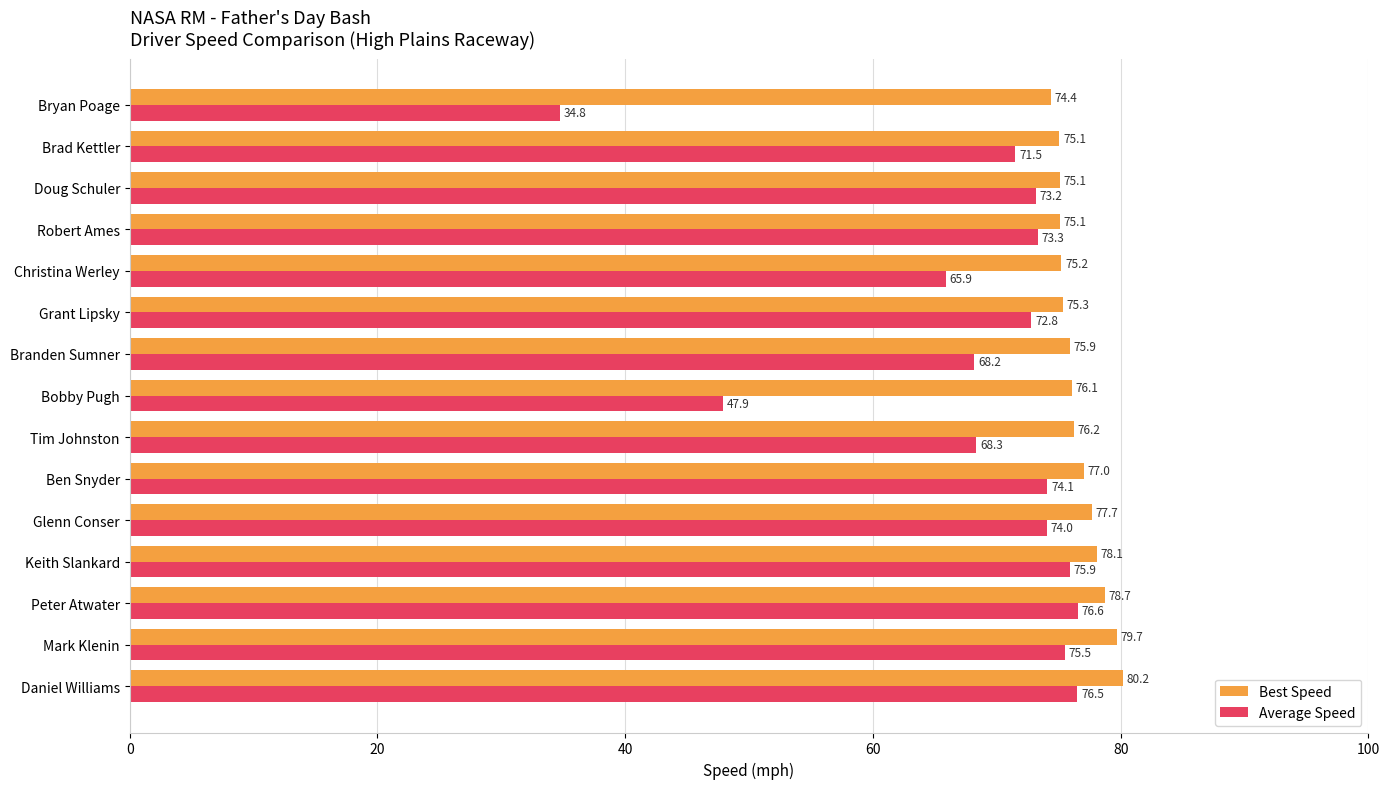

At which label is Average Speed closest to 55?

Bobby Pugh